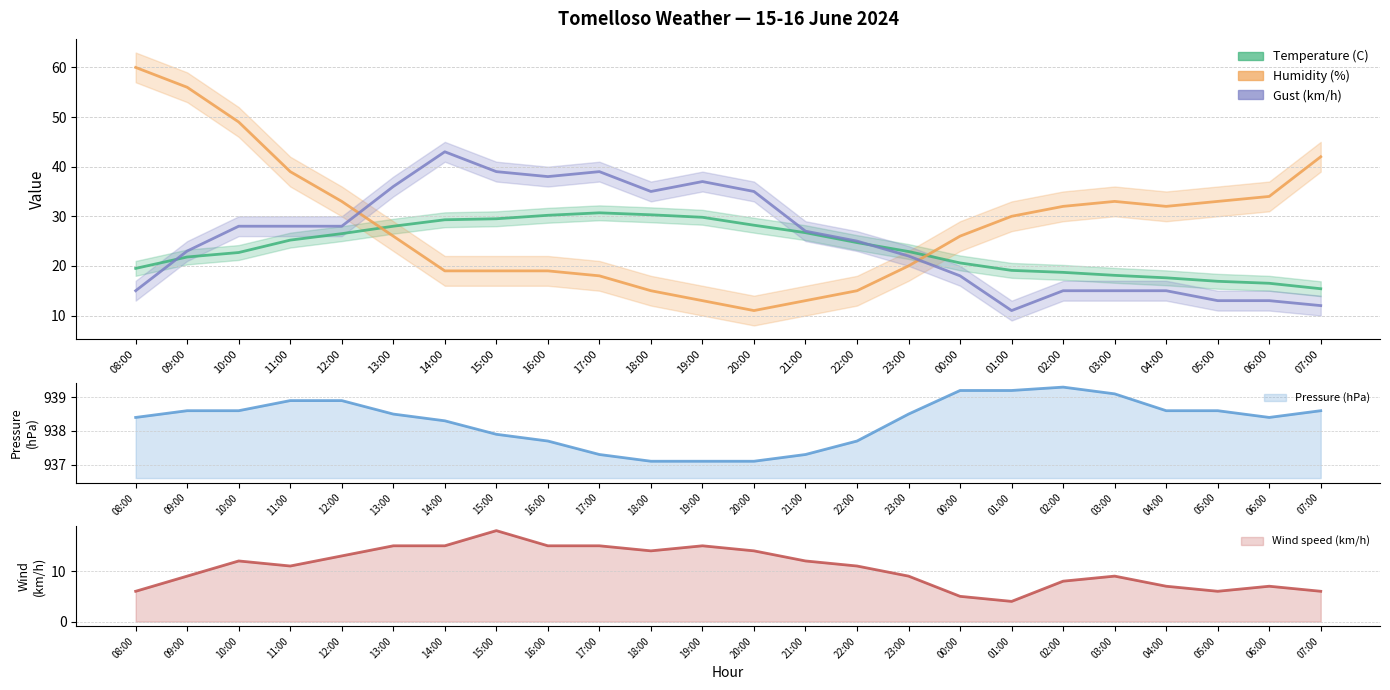

What is the sum of the Gust (km/h) values at 03:00 and 05:00?

28.0